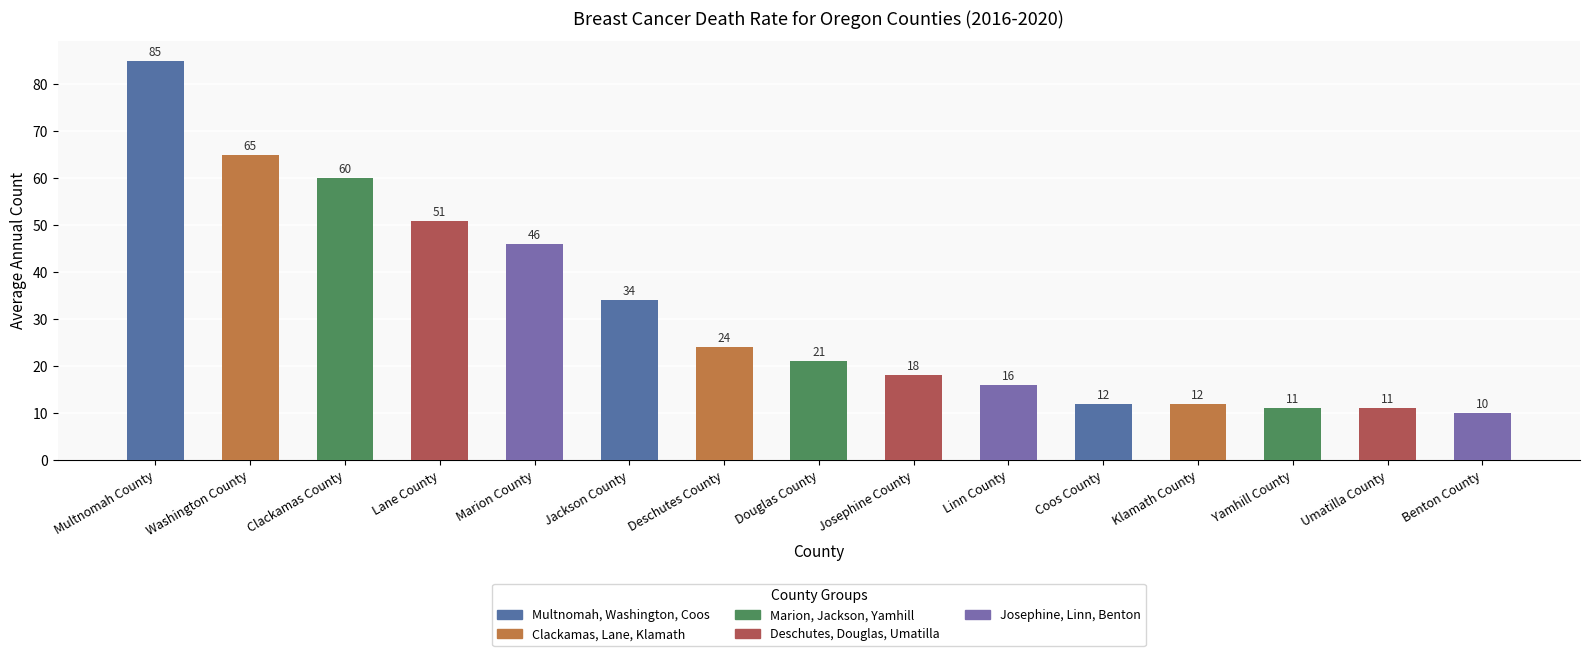

What is the label of the 9th bar from the left?

Josephine County